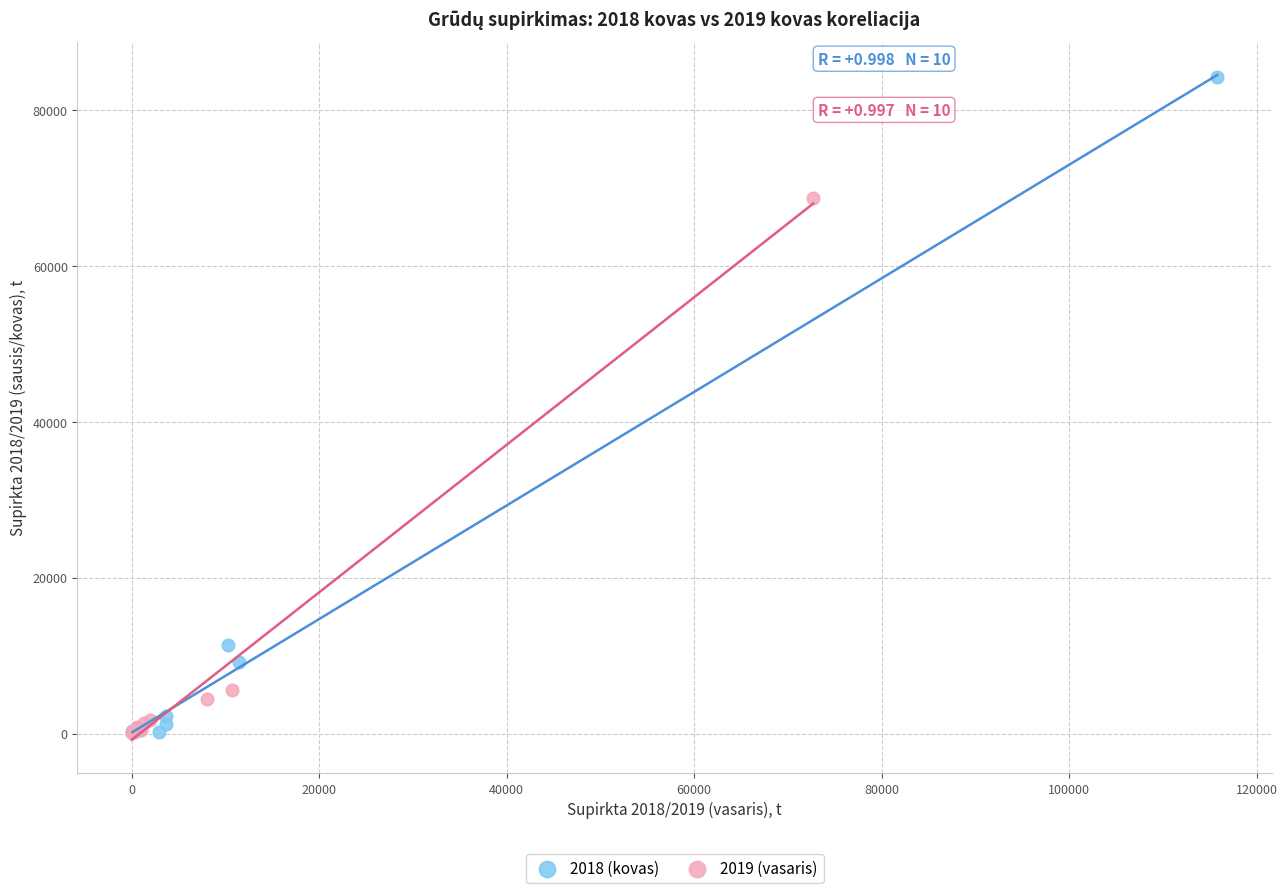

Which series has the widest spread of Y values?

2018 (kovas)